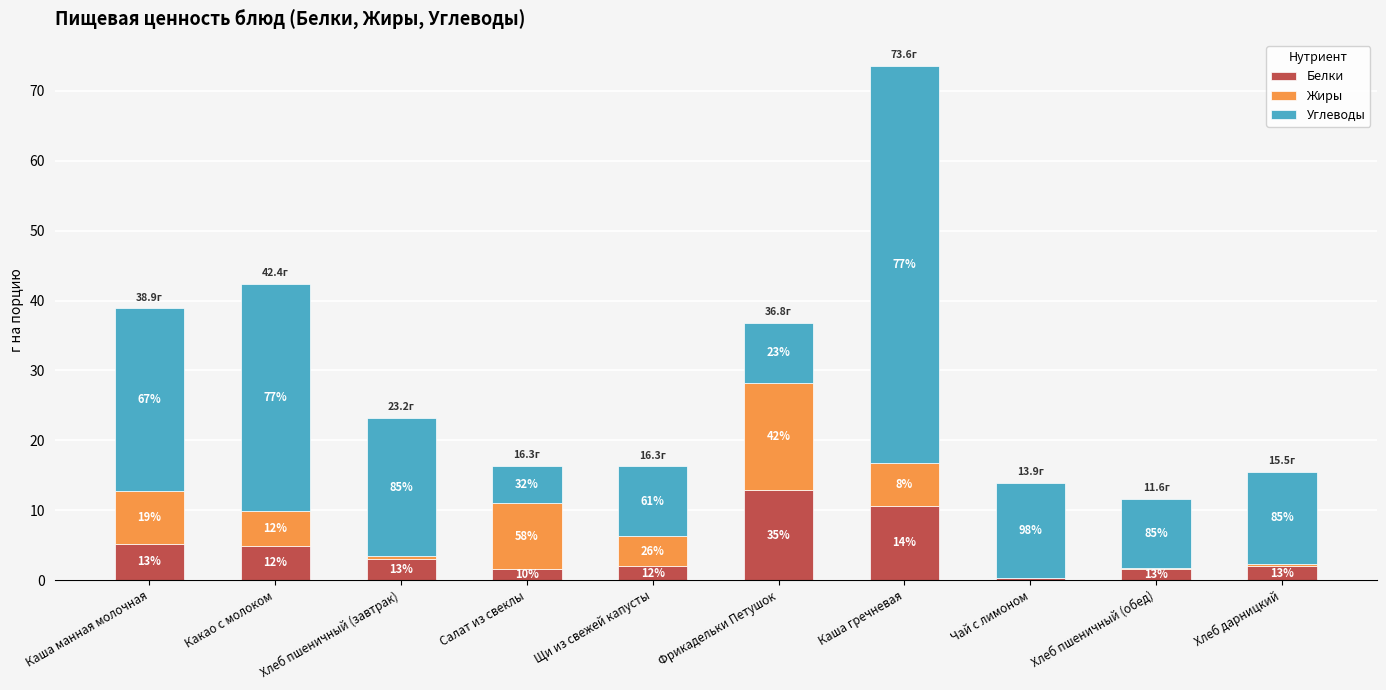

What is the average value of the Жиры series?

4.9